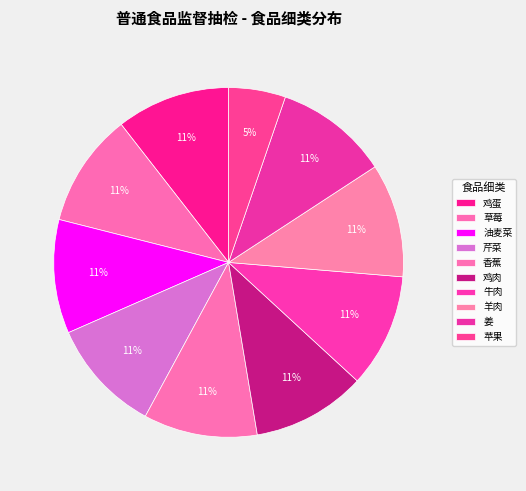

Count the number of slices in the pie.

10